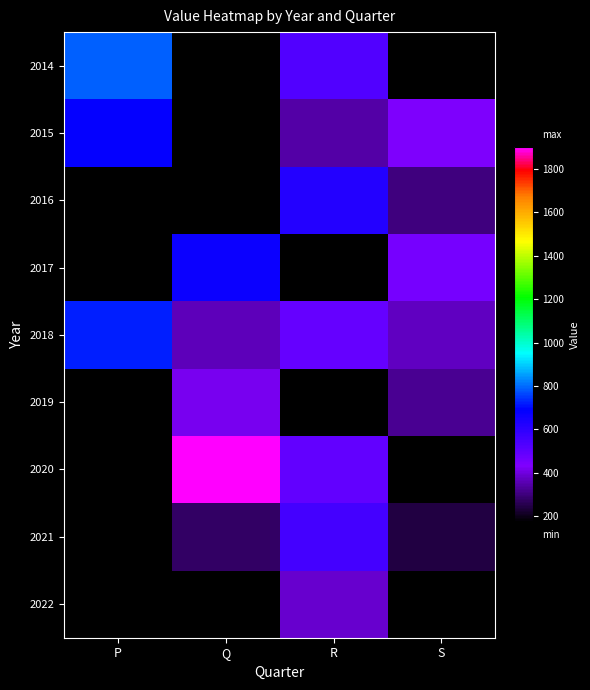

What is the sum of the 2018 values at P and Q?

1080.0